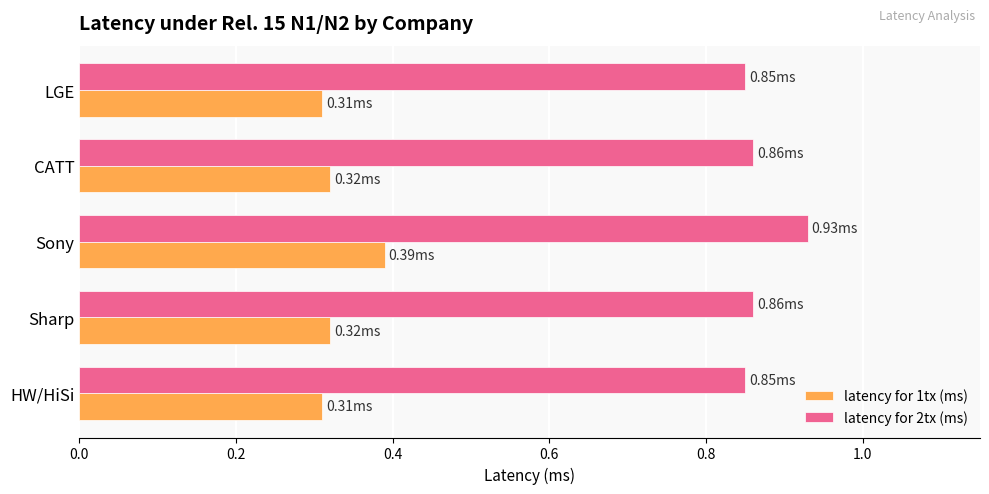

What is the sum of the latency for 2tx (ms) values at CATT and Sony?

1.8